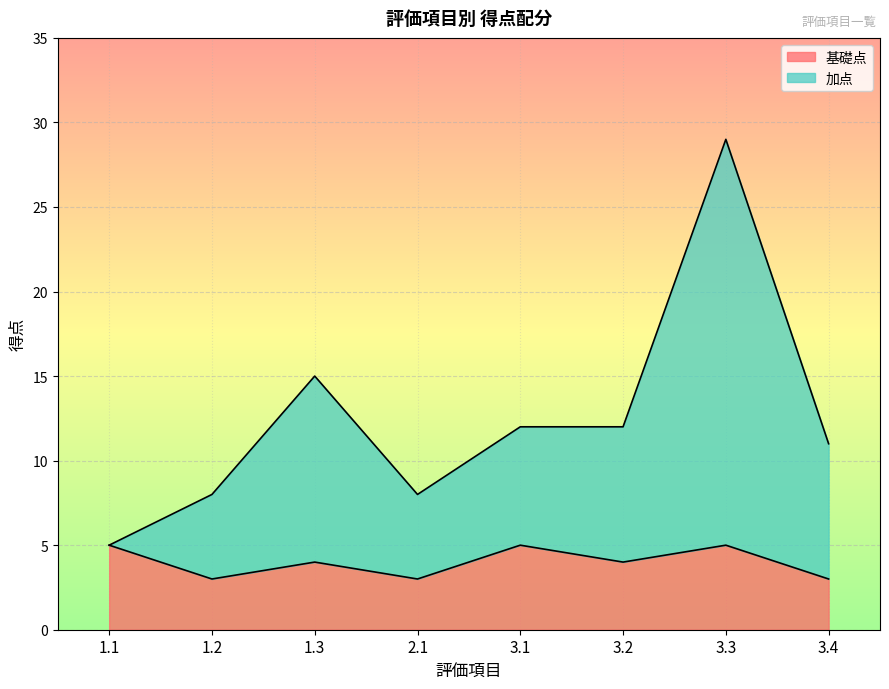

What is the total value across all series at 1.3?

15